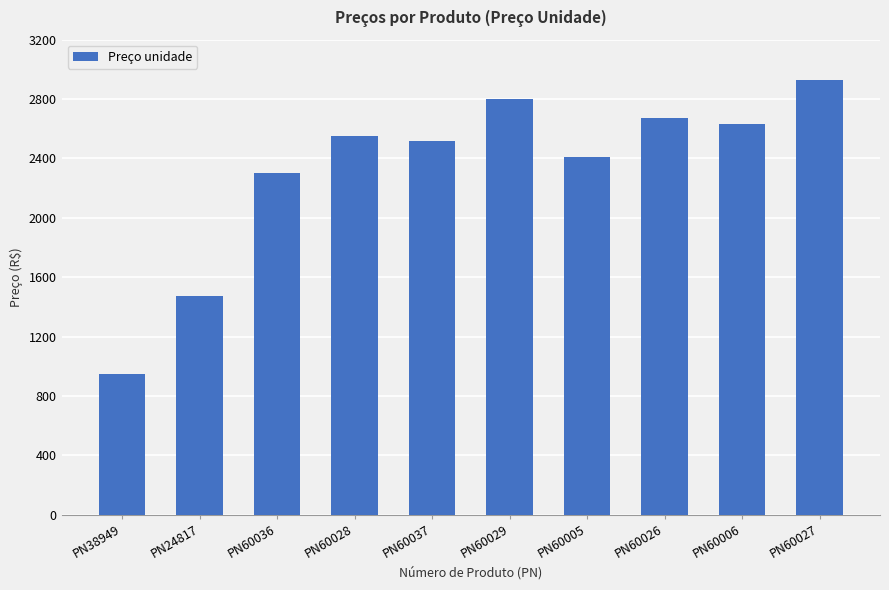

List the labels in order of value, largest first.

PN60027, PN60029, PN60026, PN60006, PN60028, PN60037, PN60005, PN60036, PN24817, PN38949